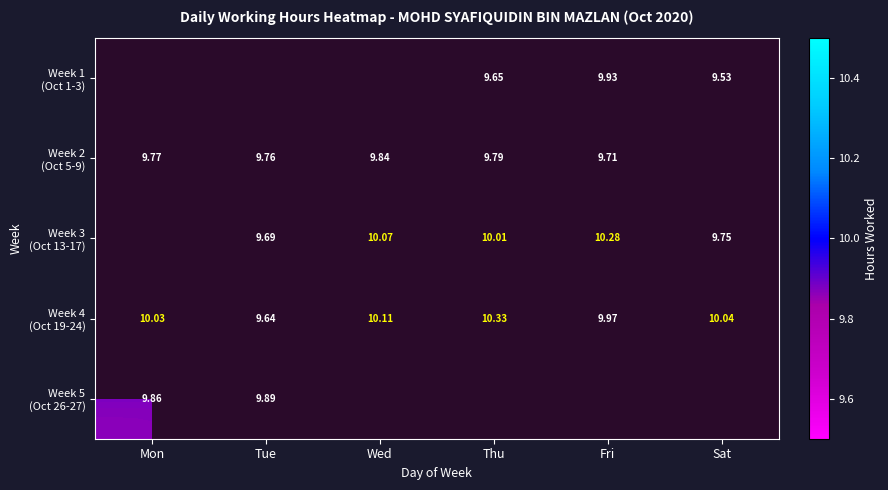

Rank the series at Wed from lowest to highest value.

Week 1 (Oct 1-3), Week 2 (Oct 5-9), Week 3 (Oct 13-17), Week 4 (Oct 19-24), Week 5 (Oct 26-27)